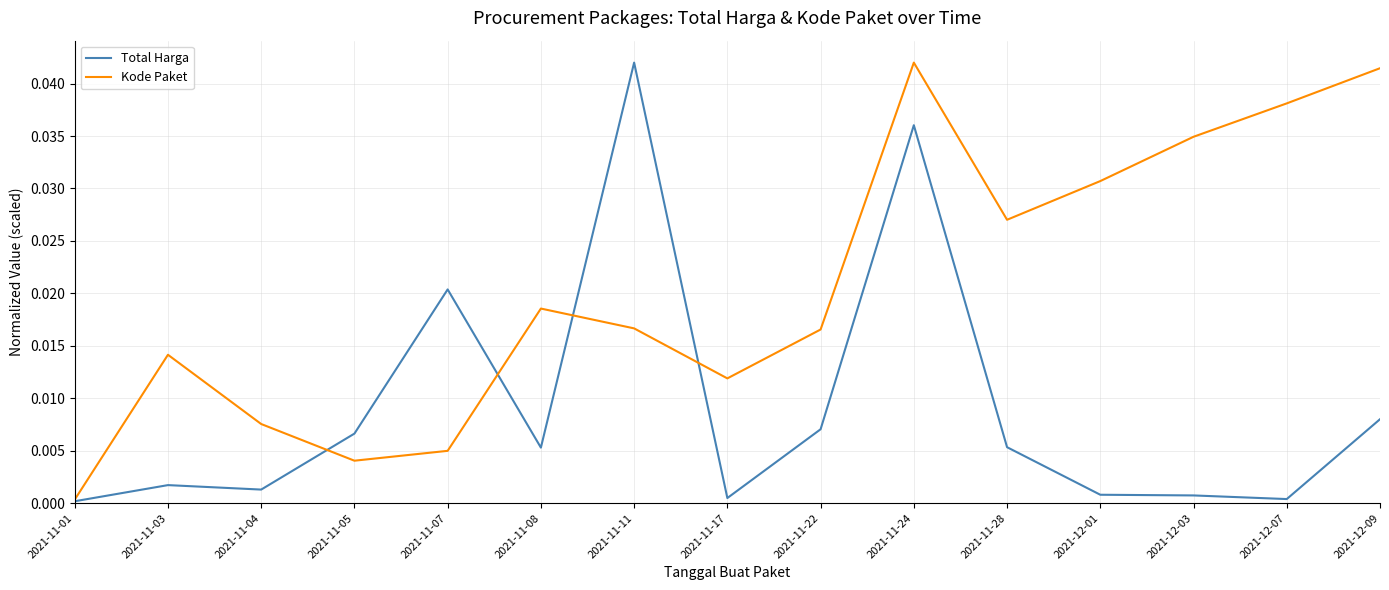

Is the value of Kode Paket at 2021-12-09 greater than the value of Total Harga at 2021-11-05?

Yes